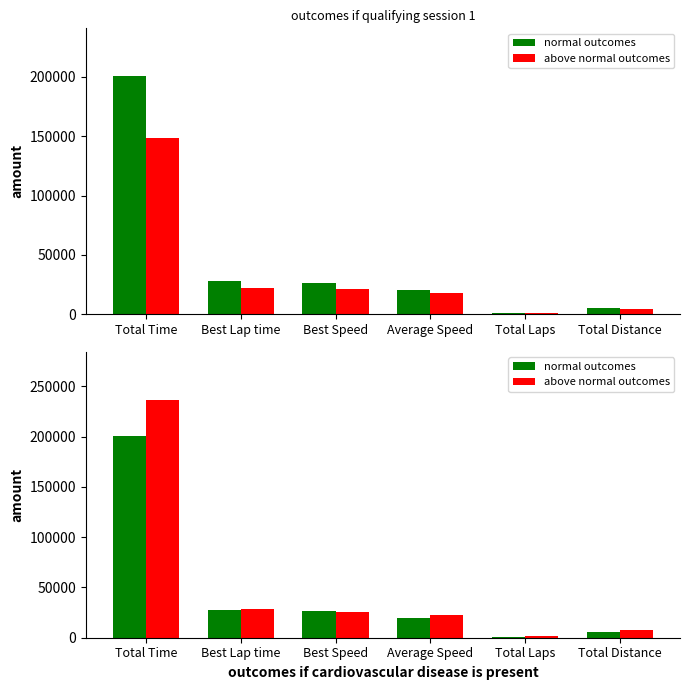

Reading right to left, what are all the values shown in this chart?

normal outcomes: 5482.9	1085.7	20019.6	26331.1	27630.3	200729.1
above normal outcomes: 7406.7	1466.7	22690.2	25184.3	28878.3	236829.7